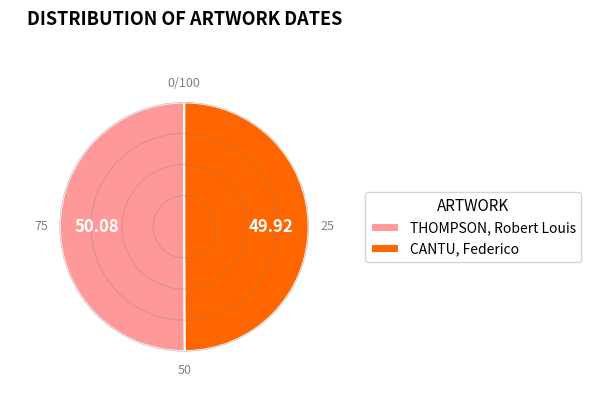

What is the ratio of the value at CANTU, Federico to the value at THOMPSON, Robert Louis?

1.0